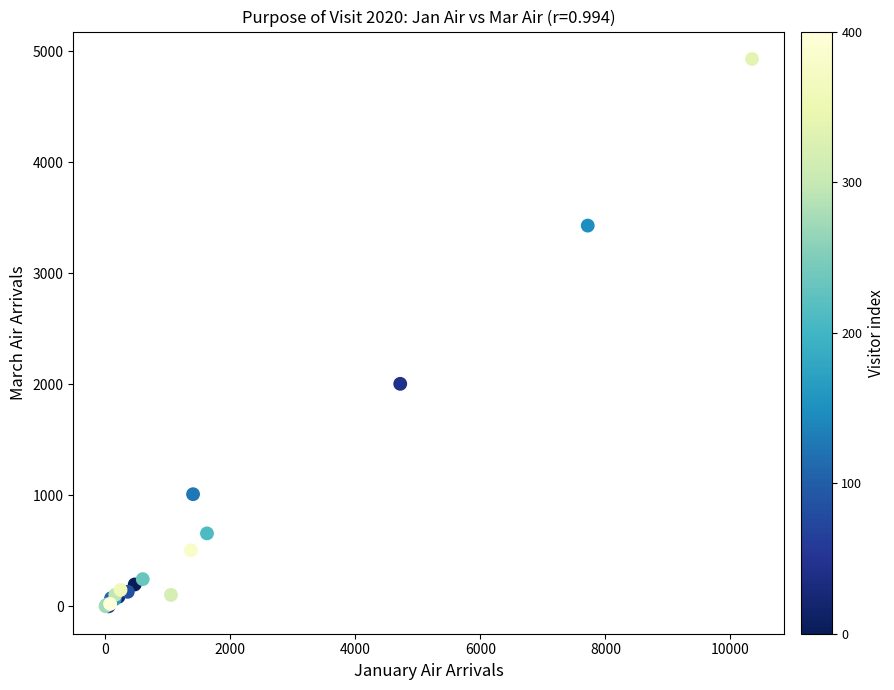

What Y value in the scatter plot is closest to 2465?

2004